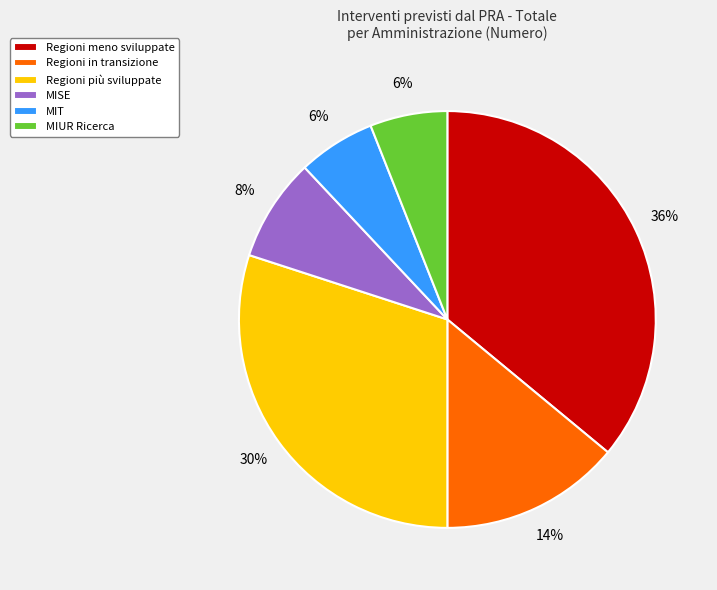

Which slice is the largest?

Regioni meno sviluppate